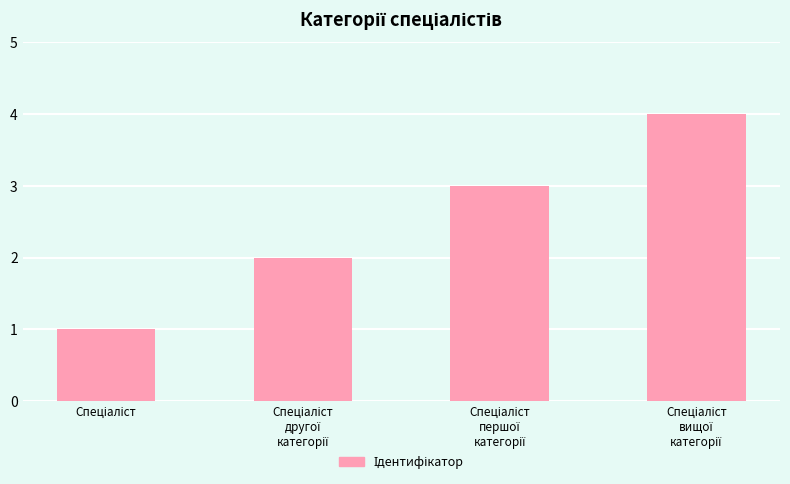

What is the greatest value displayed?

4